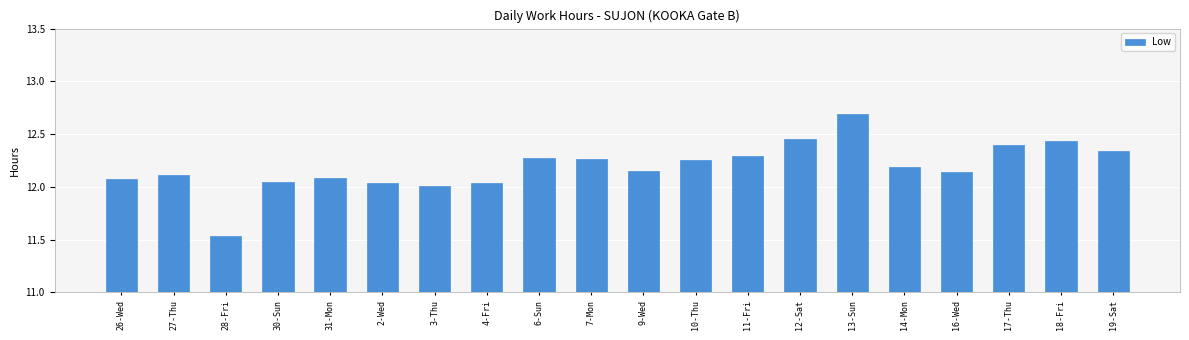

What is the change in value from 12-Sat to 14-Mon?

-0.3